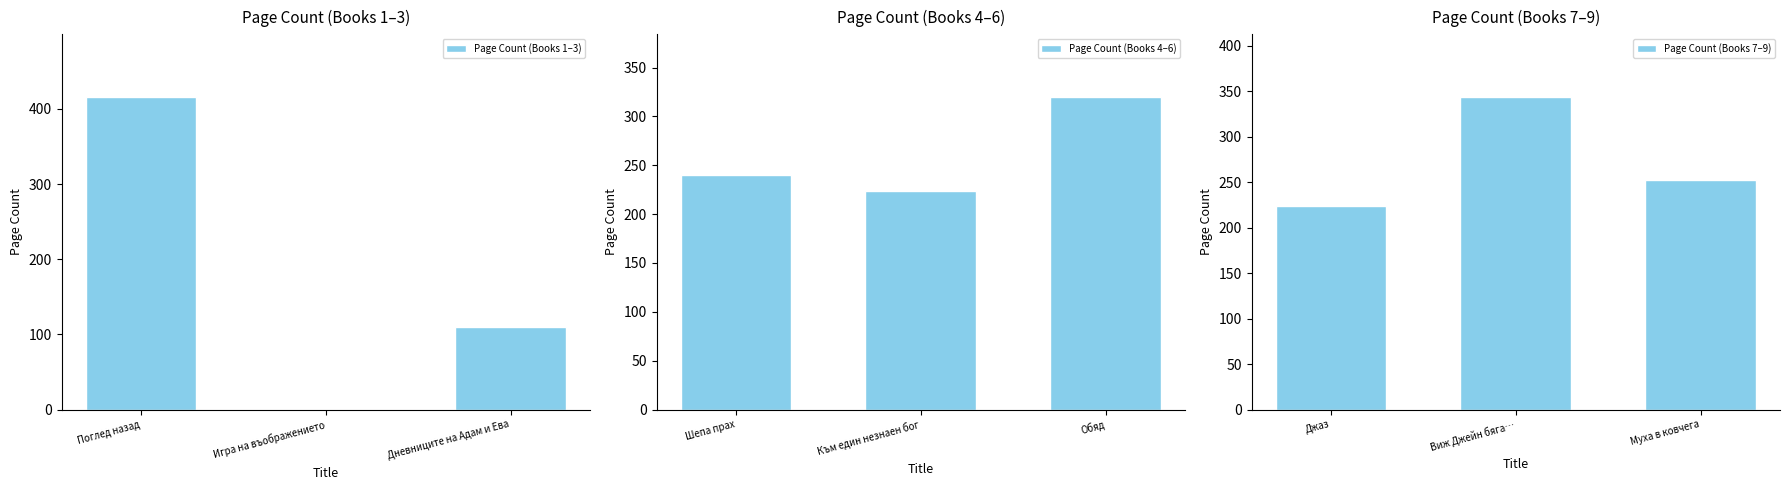

The Page Count (Books 1–3) series shows 0 at Игра на въображението. True or false?

True